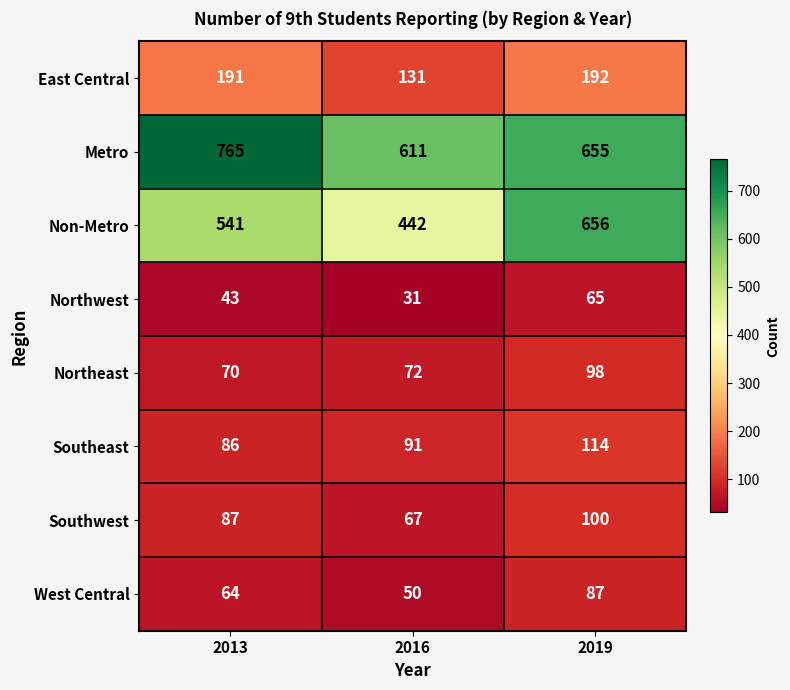

At how many categories does at least one series exceed 198?

3